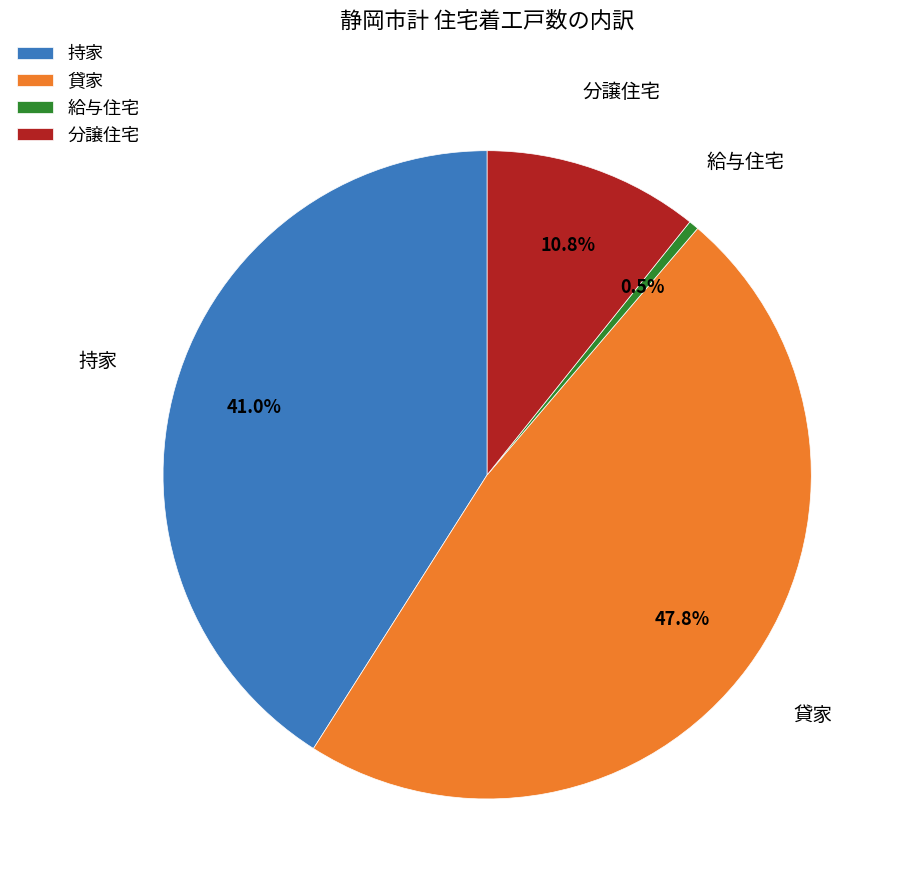

To the nearest percent, what portion does 分譲住宅 represent?

11%